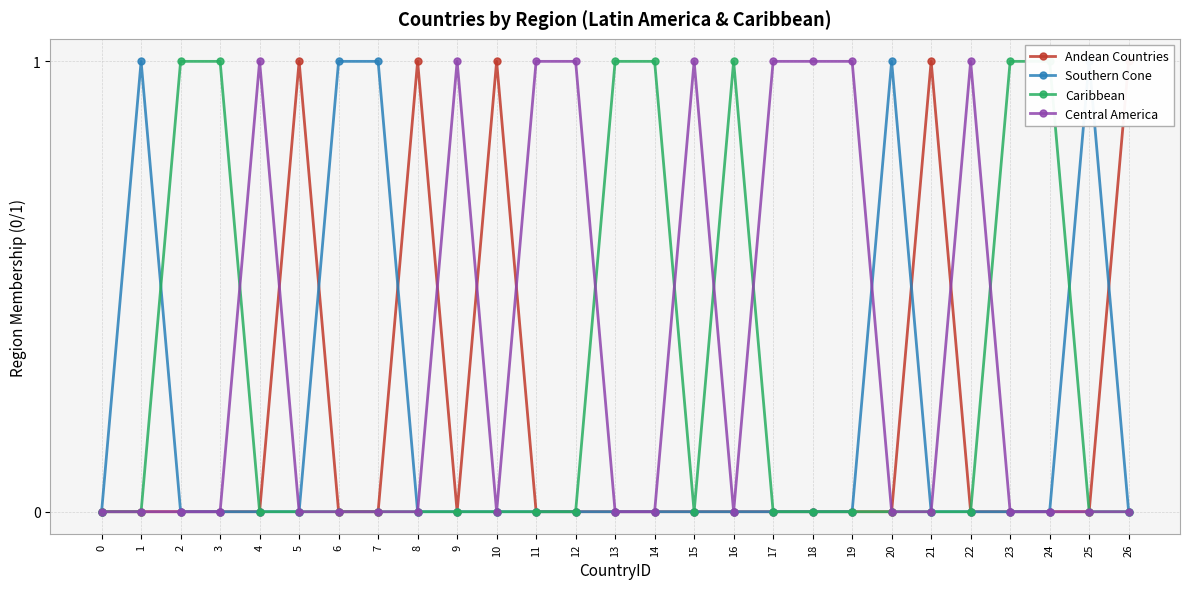

True or false: Southern Cone has a value of -1 at 4.

False